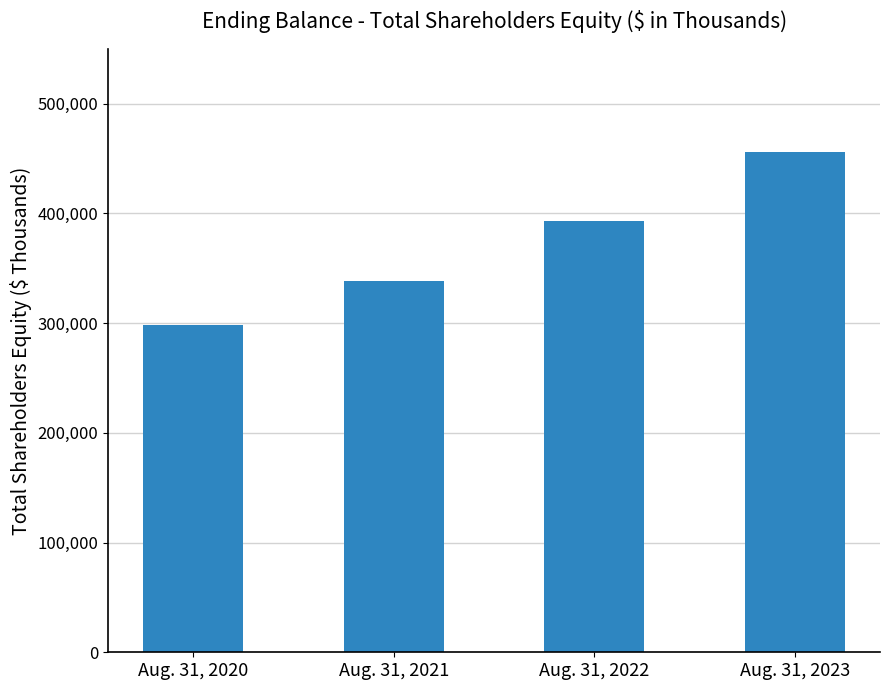

Reading left to right, what are all the values shown in this chart?

298518	338445	393358	455651